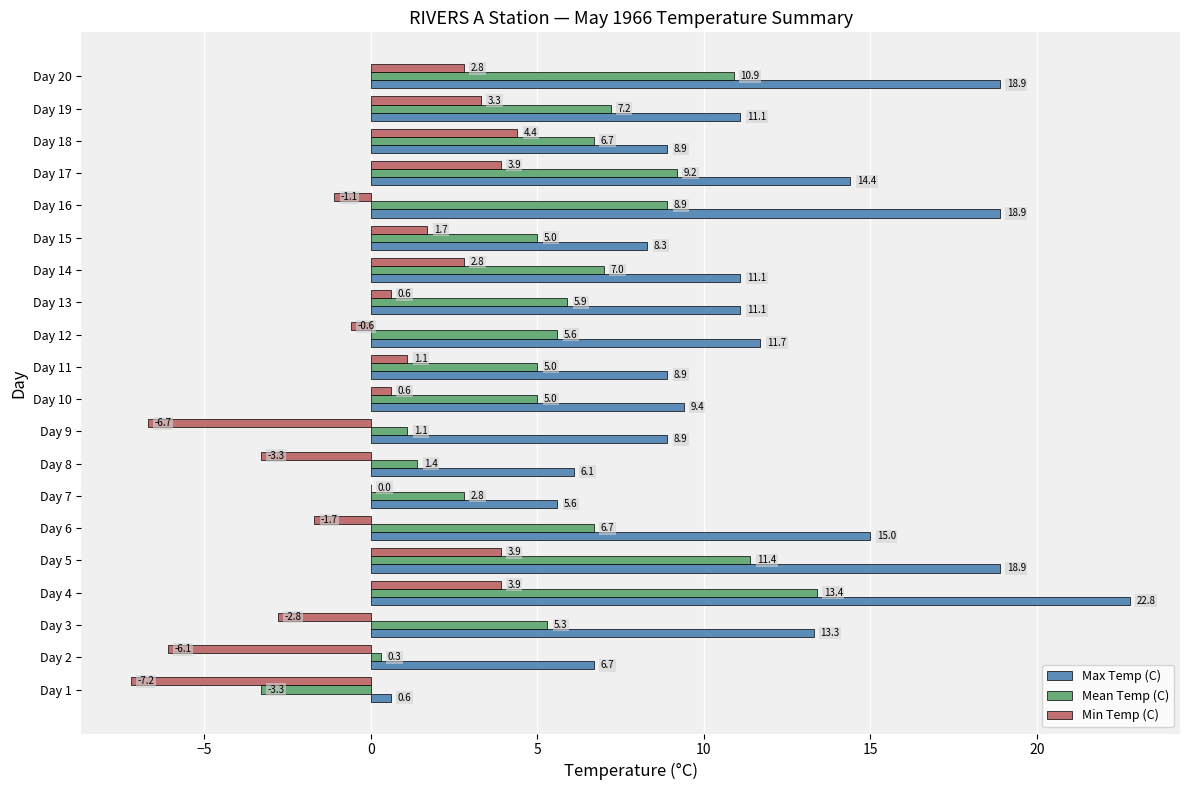

The value of Max Temp (C) at Day 4 is 22.8. True or false?

True